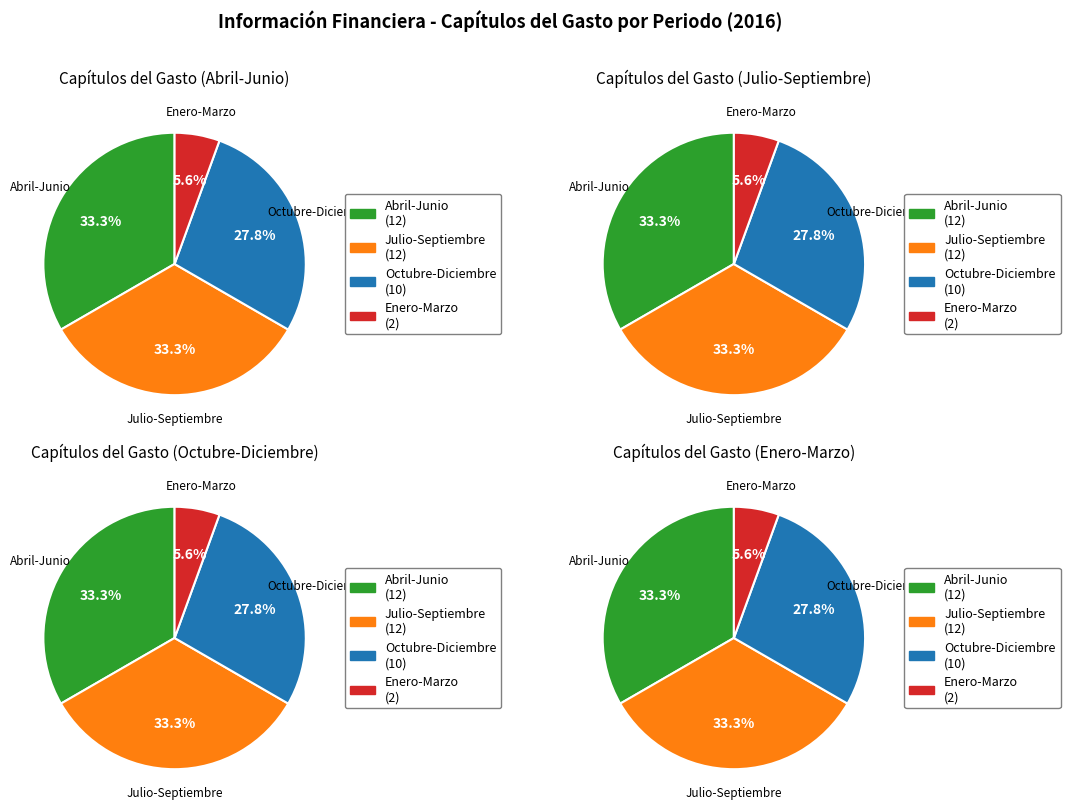

Does 47 account for over 50% of the chart?

No